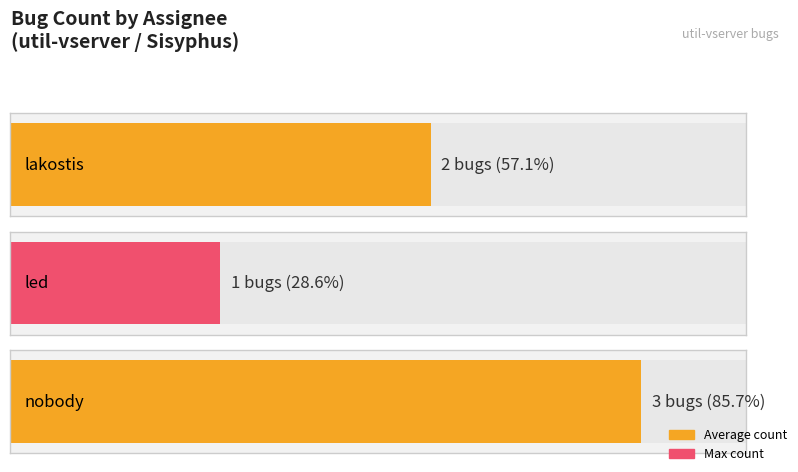

True or false: the data shows 15665 at nobody.

False